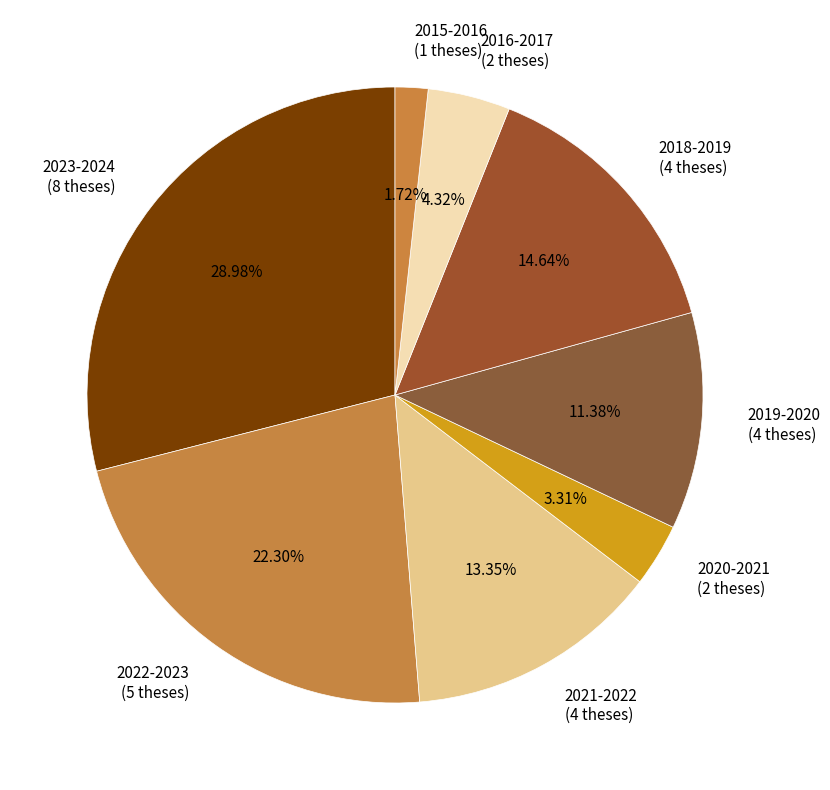

Is it true that 2022-2023 is 22% of the pie?

True